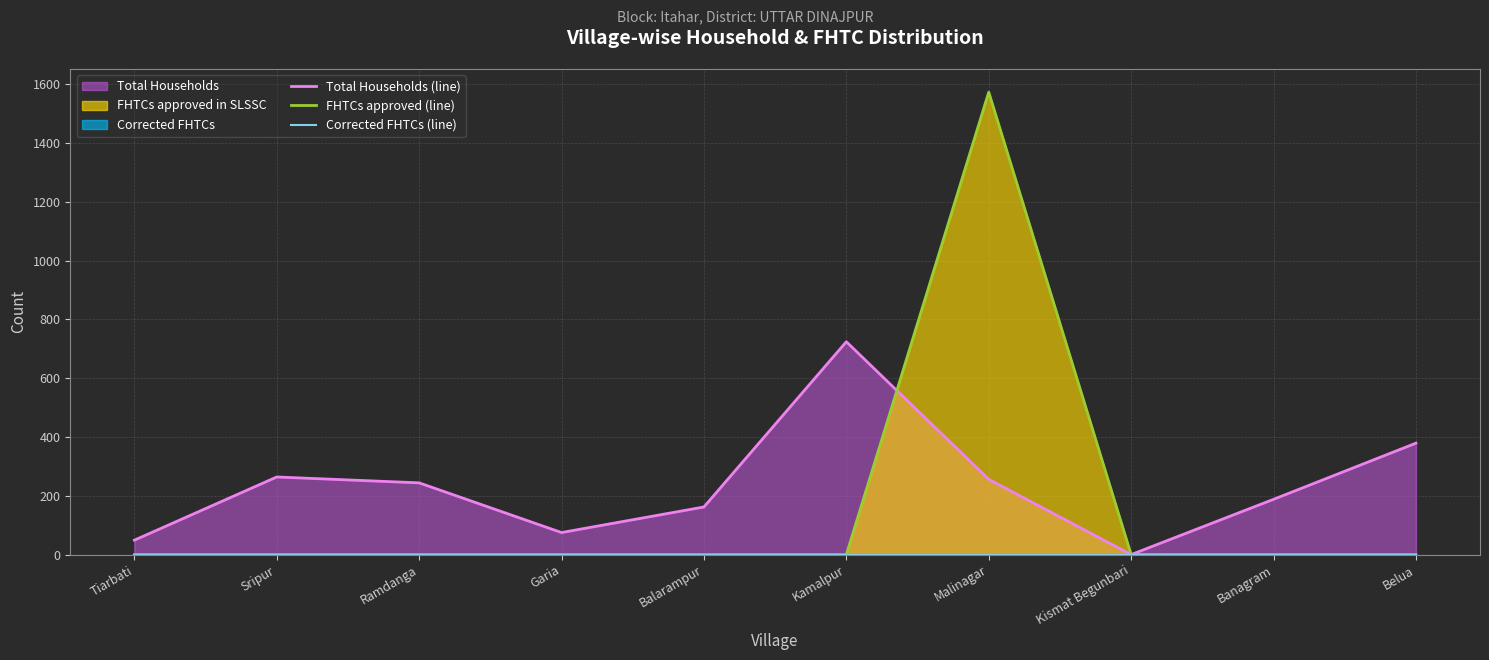

The FHTCs approved (line) series shows 0 at Ramdanga. True or false?

True